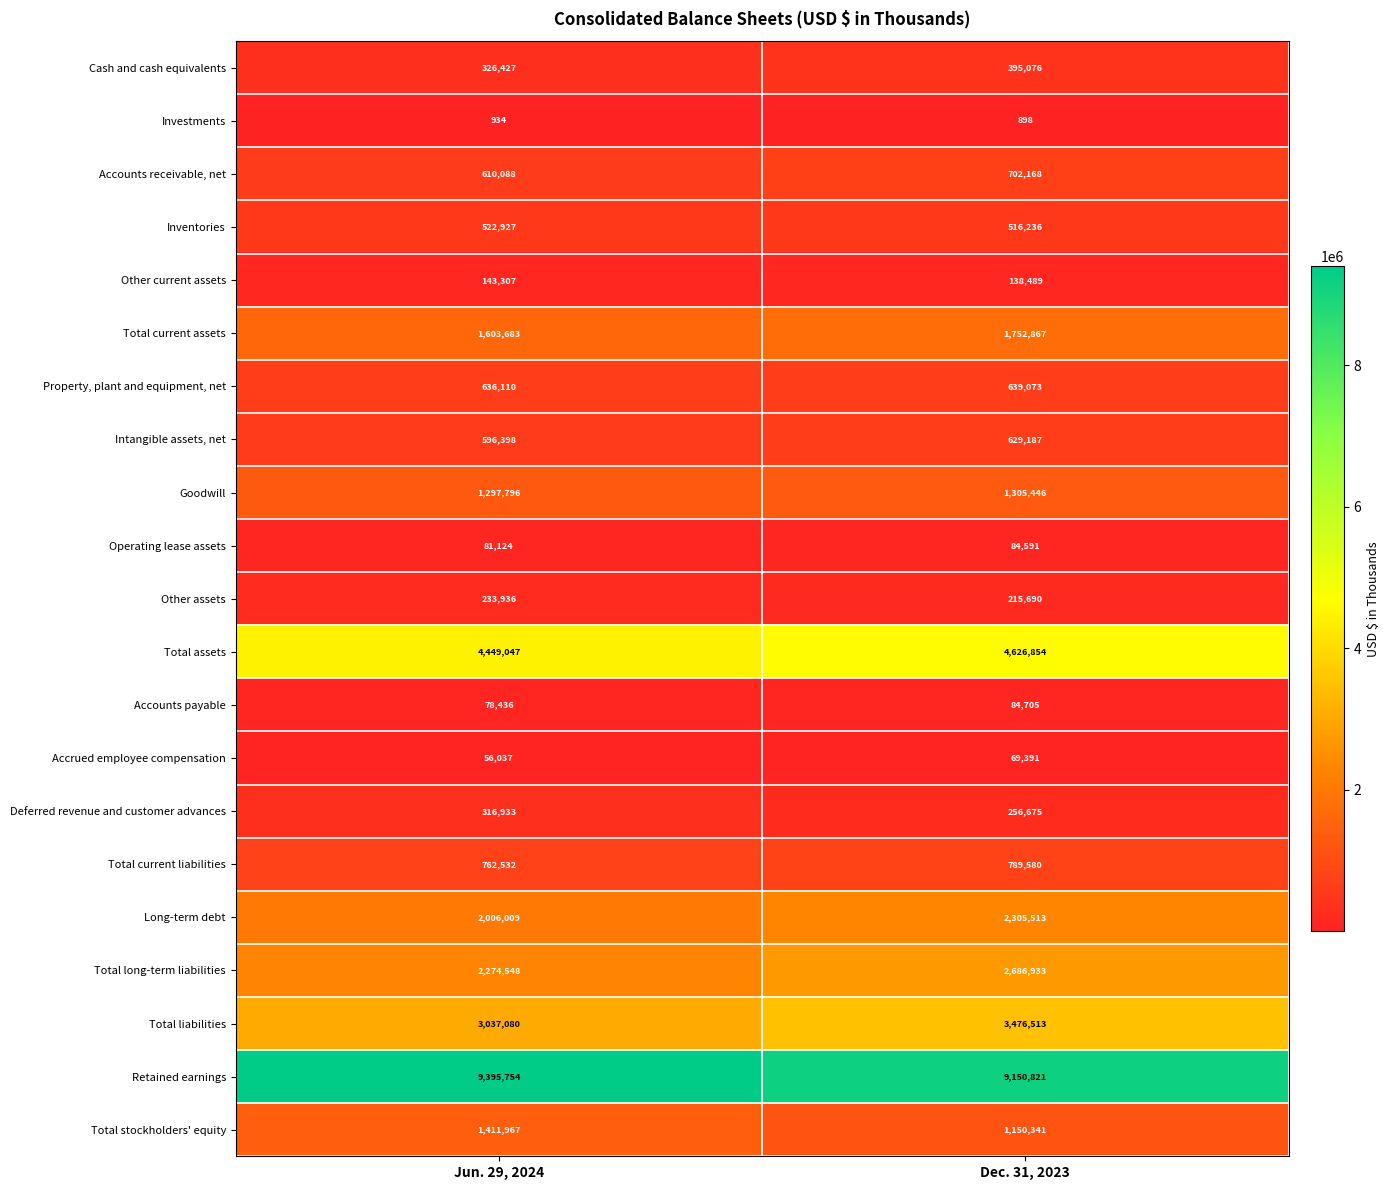

The value of Retained earnings at Jun. 29, 2024 is 9395754. True or false?

True